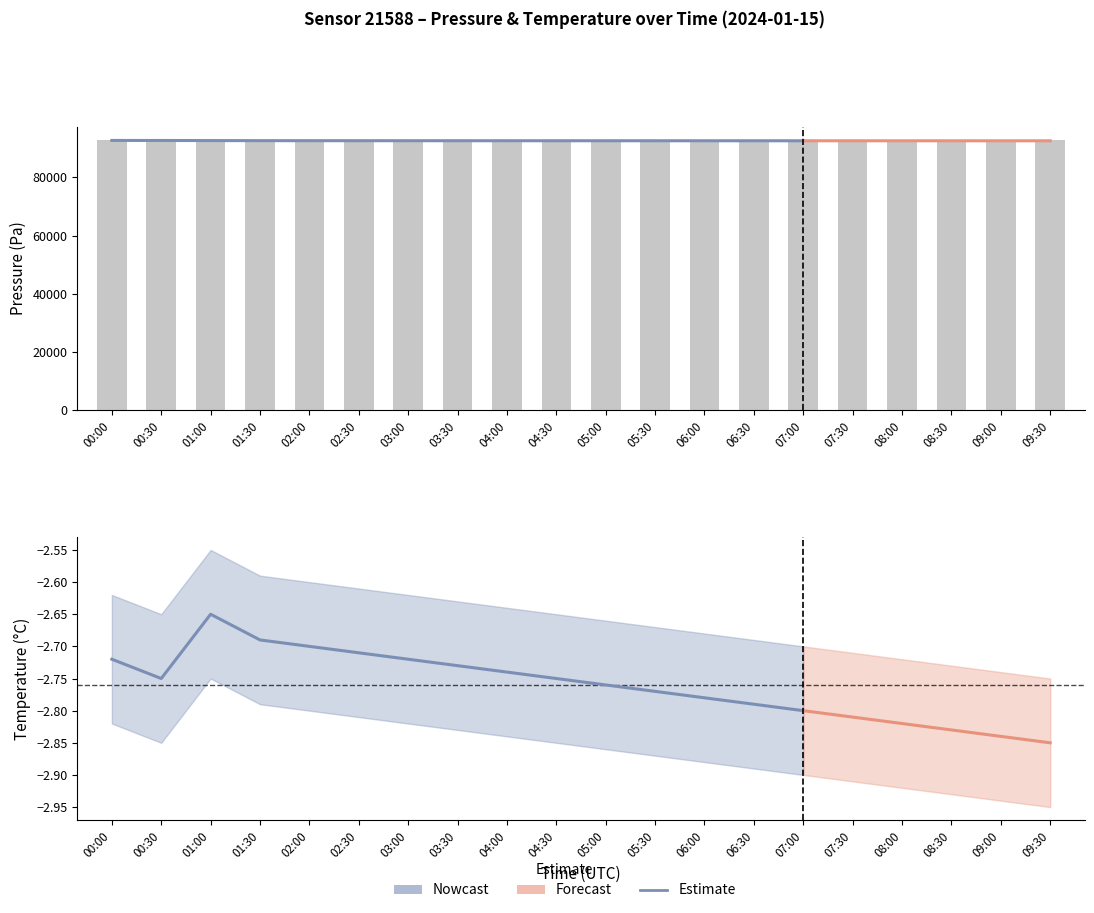

True or false: pressure has a value of 132171.7 at 03:30.

False